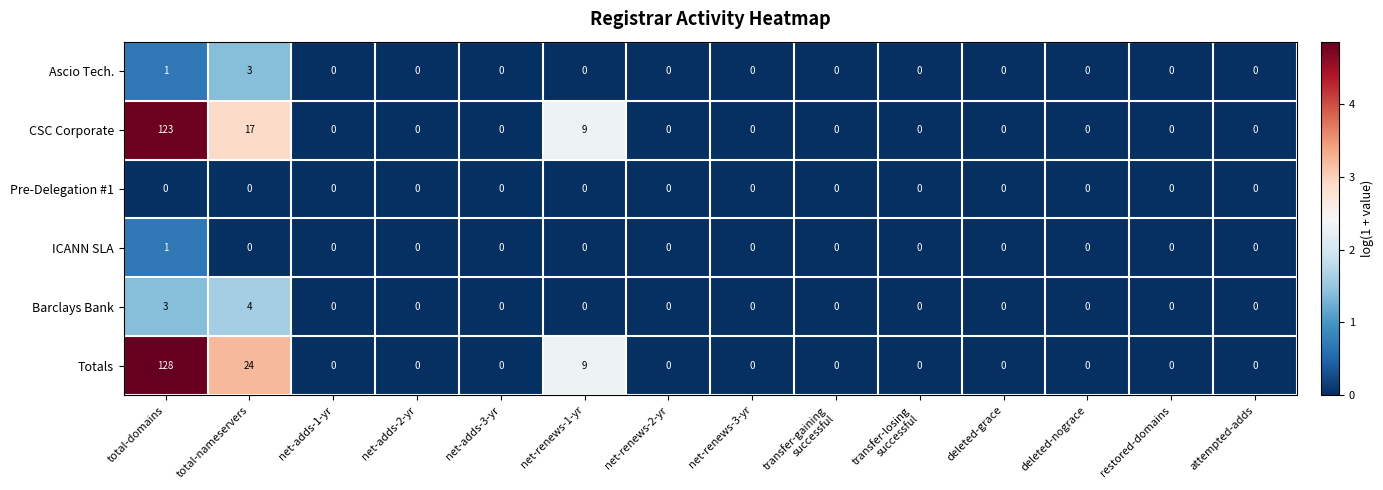

Which series has the widest spread of values?

Totals